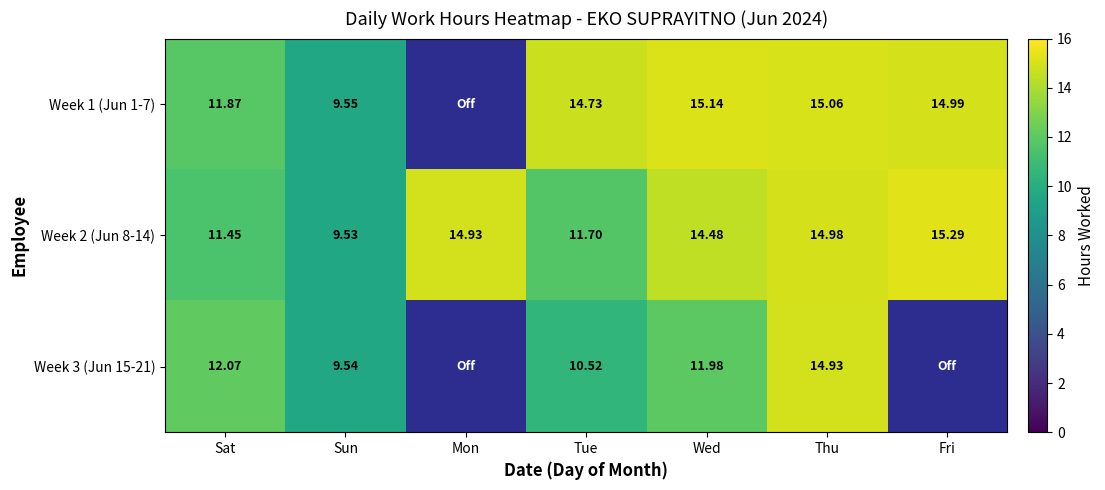

The value of Week 2 (Jun 8-14) at Wed is 4.0. True or false?

False